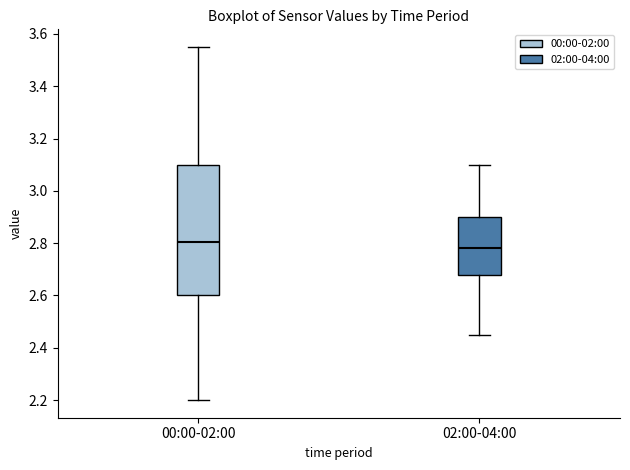

Reading left to right, read every box against the y-axis: the position of its median line, the range the box covers, and the ends of its whiskers. The values are not printed on the chart, so give them approximately, as read against the axis.

00:00-02:00: median 2.80, box 2.60 to 3.10, whiskers 2.20 to 3.56
02:00-04:00: median 2.78, box 2.68 to 2.90, whiskers 2.46 to 3.10